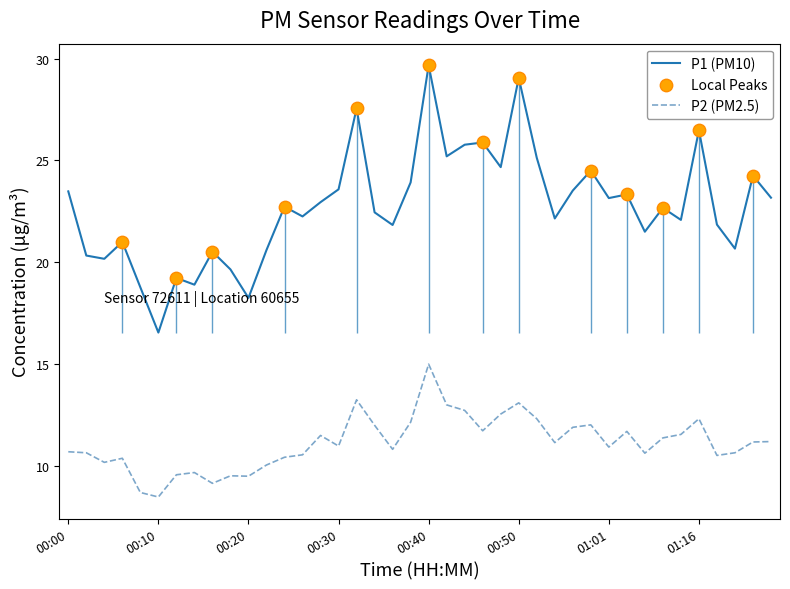

Which series contains the lowest Y value?

P2